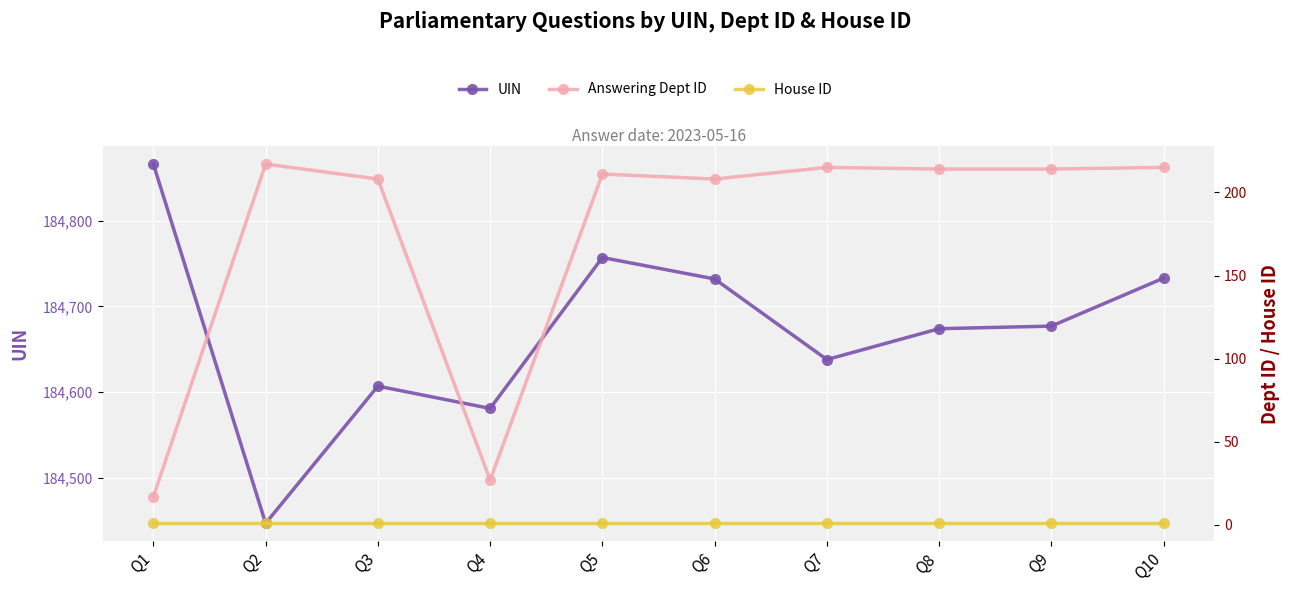

What is the sum of all UIN values?

1846712